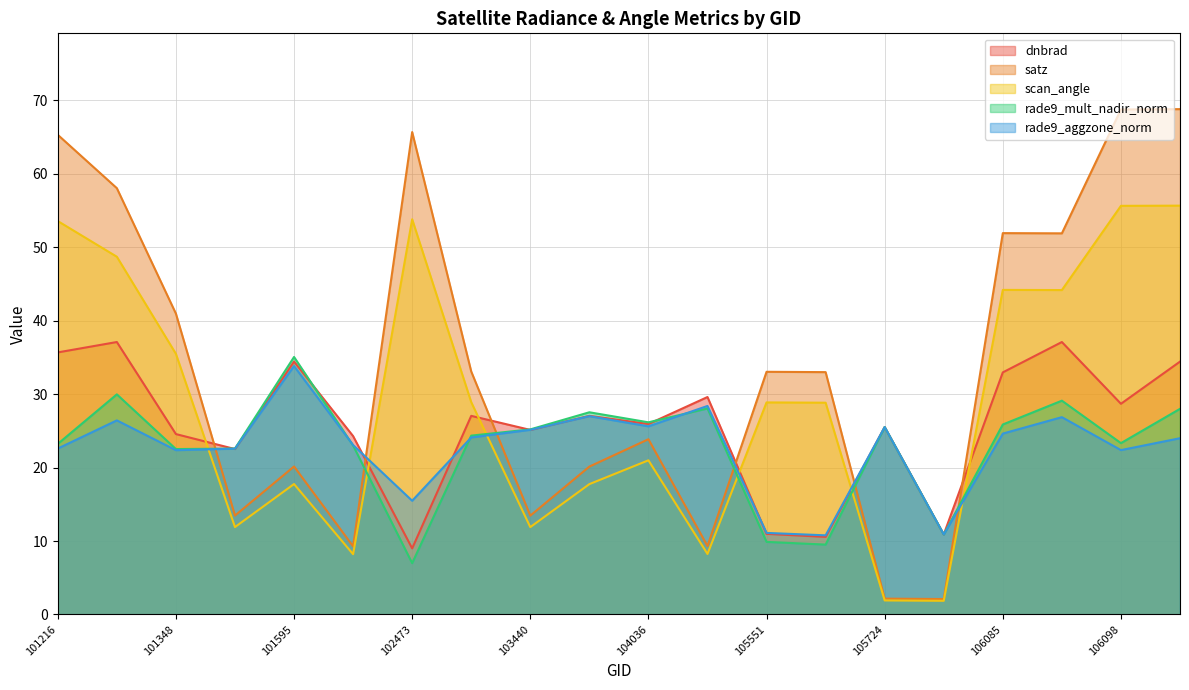

After their last crossing, which series has the higher values: scan_angle or rade9_mult_nadir_norm?

scan_angle